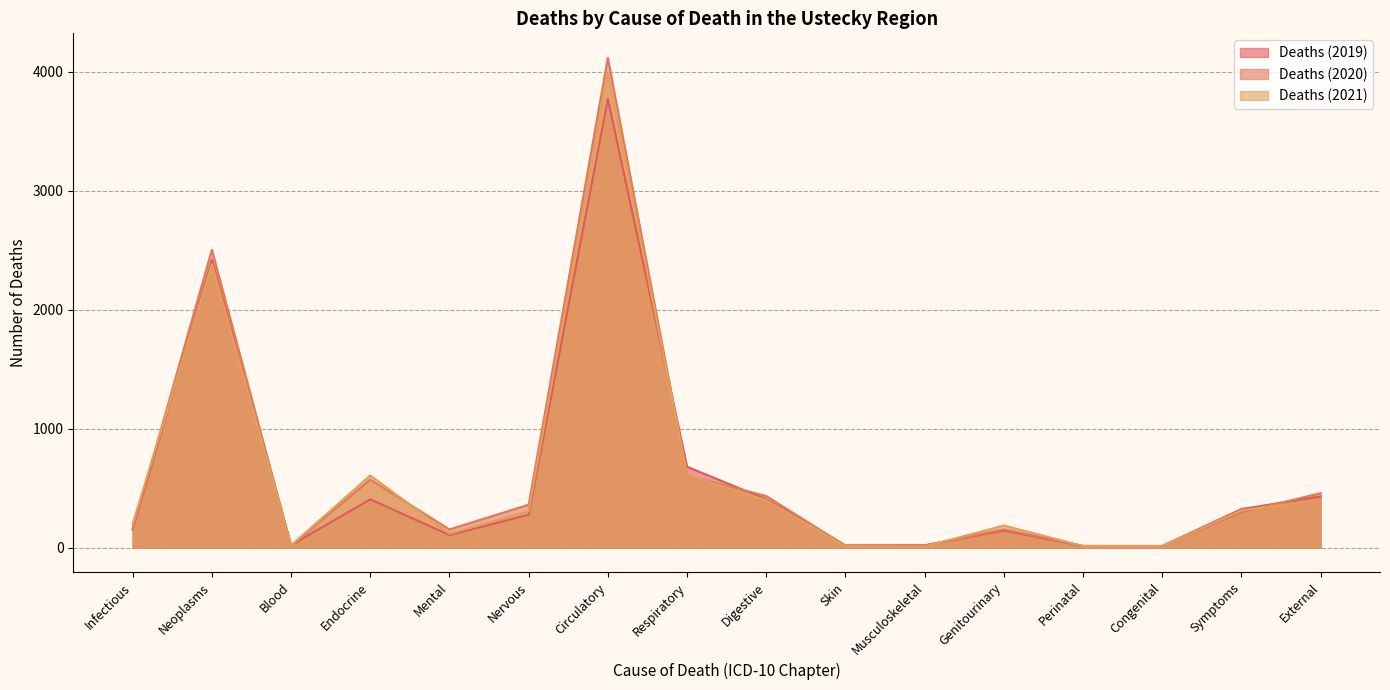

At how many categories does at least one series exceed 2534?

1